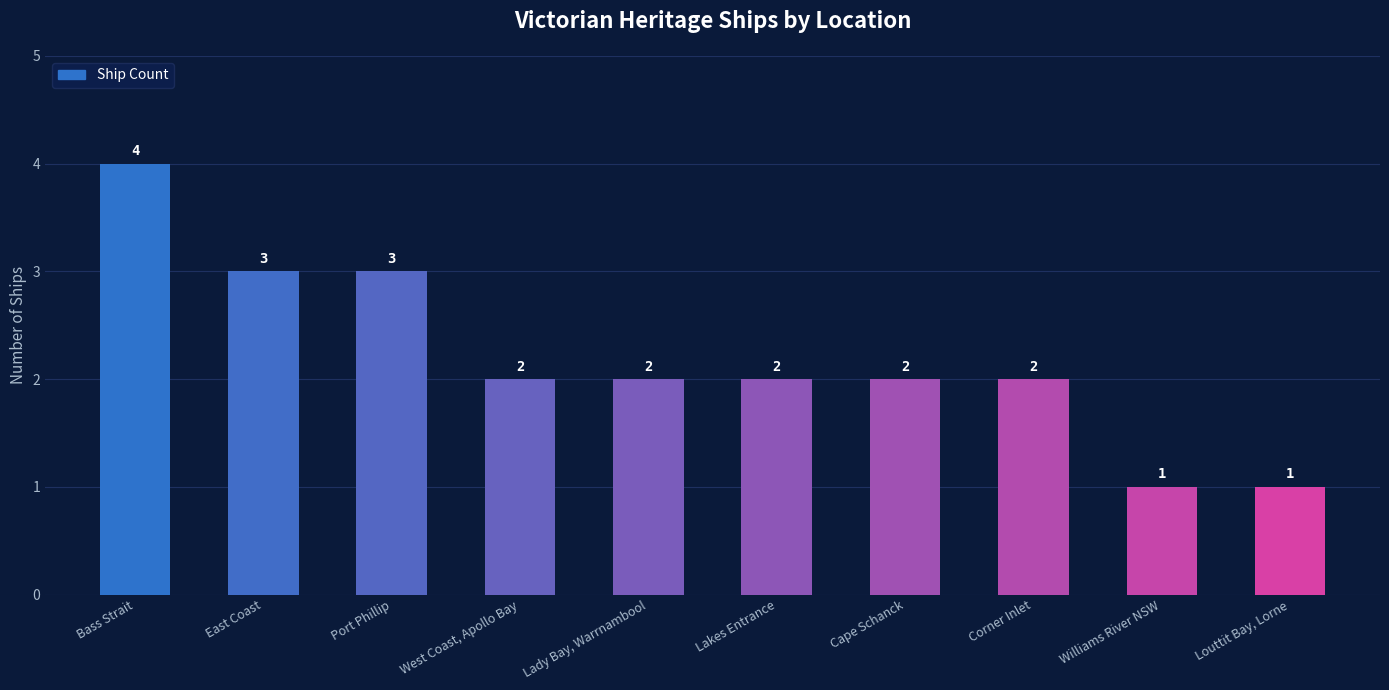

How many bars are there in total?

10